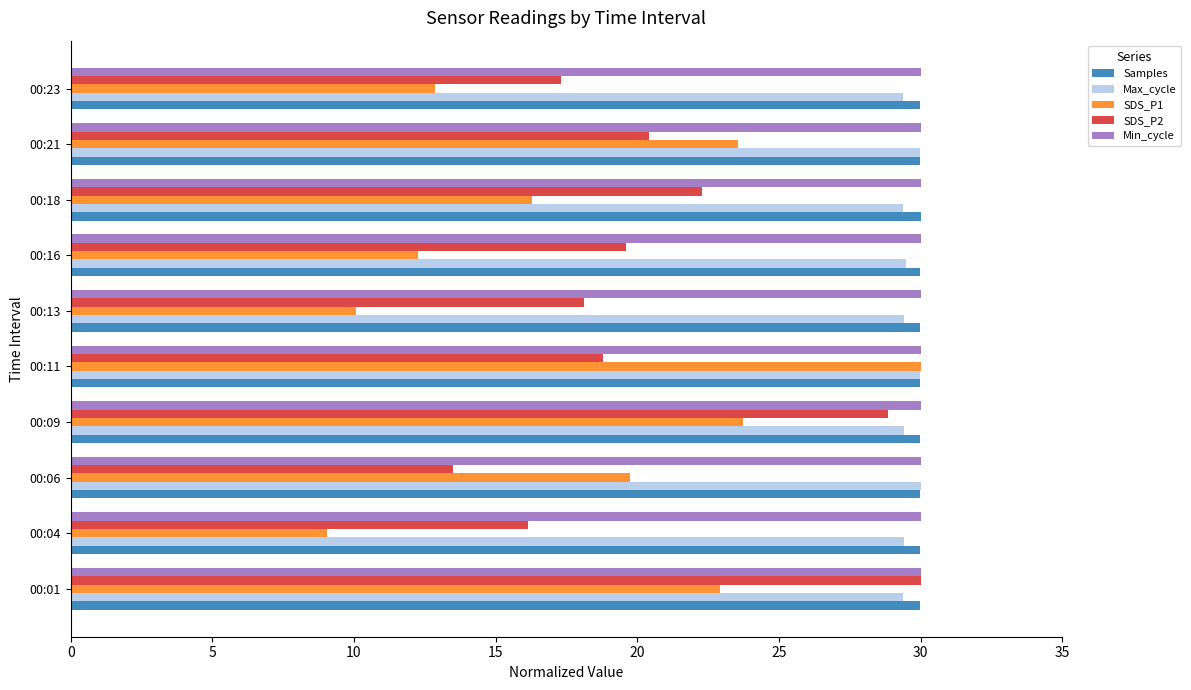

What is the maximum value shown in the chart?

30.0